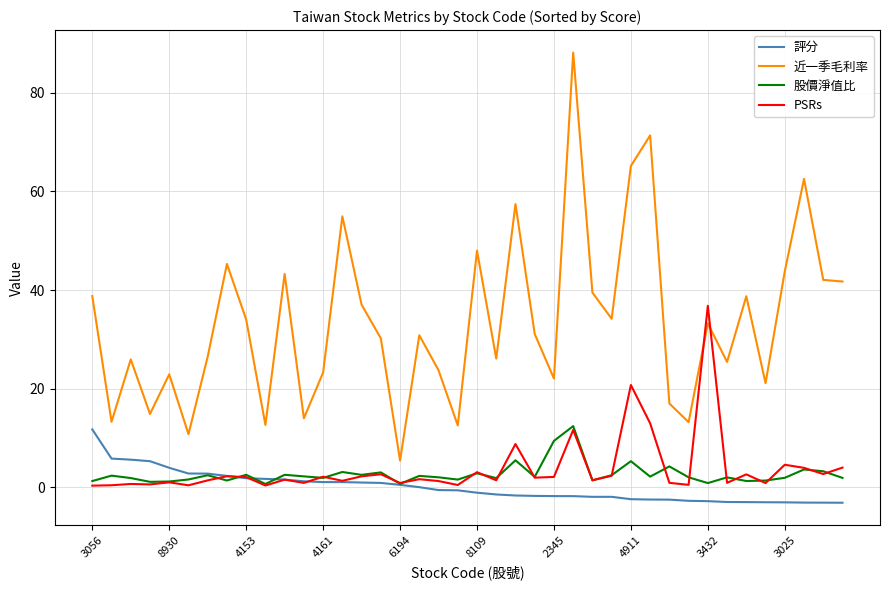

Does the chart display data point markers on the line(s)?

No